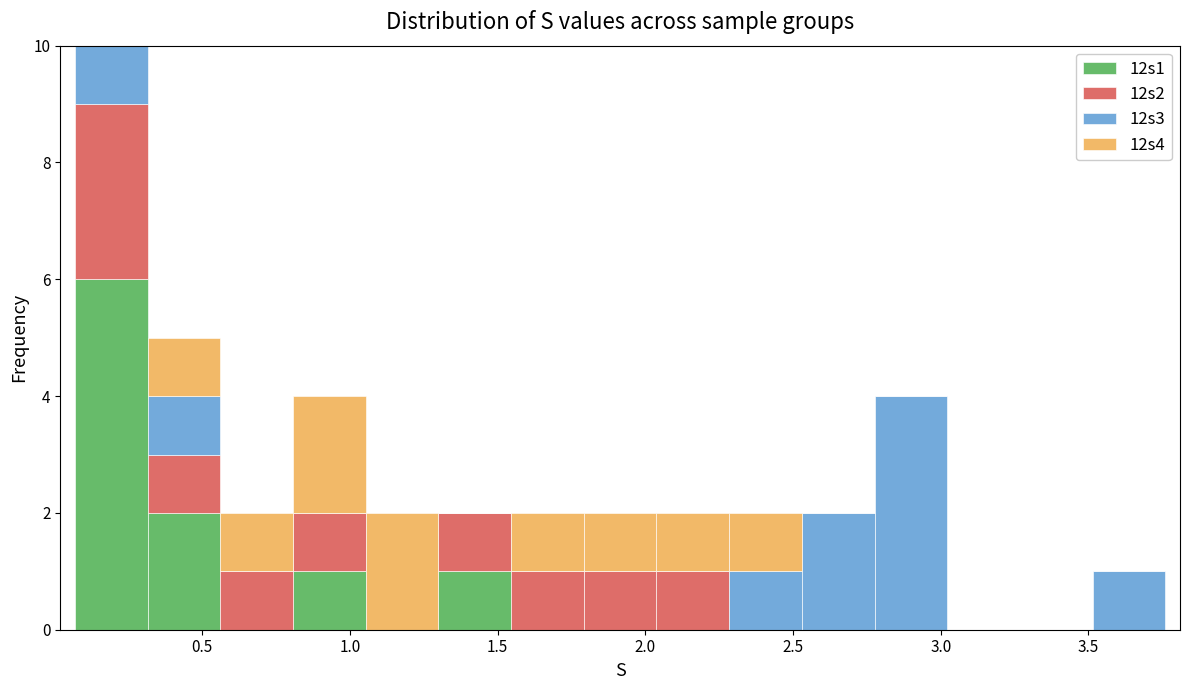

Which range on the x-axis has the tallest stacked bar (by total height)?

0.05 to 0.30